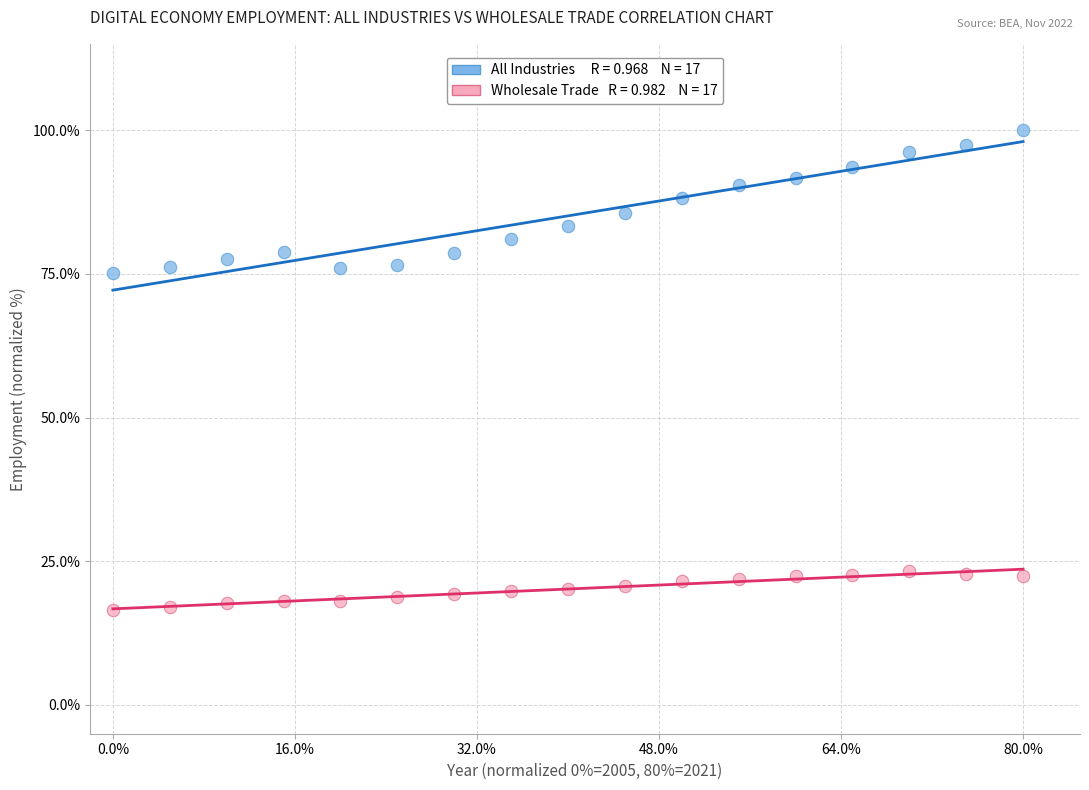

Across all data points, what is the range of X values (max minus min)?

80.0